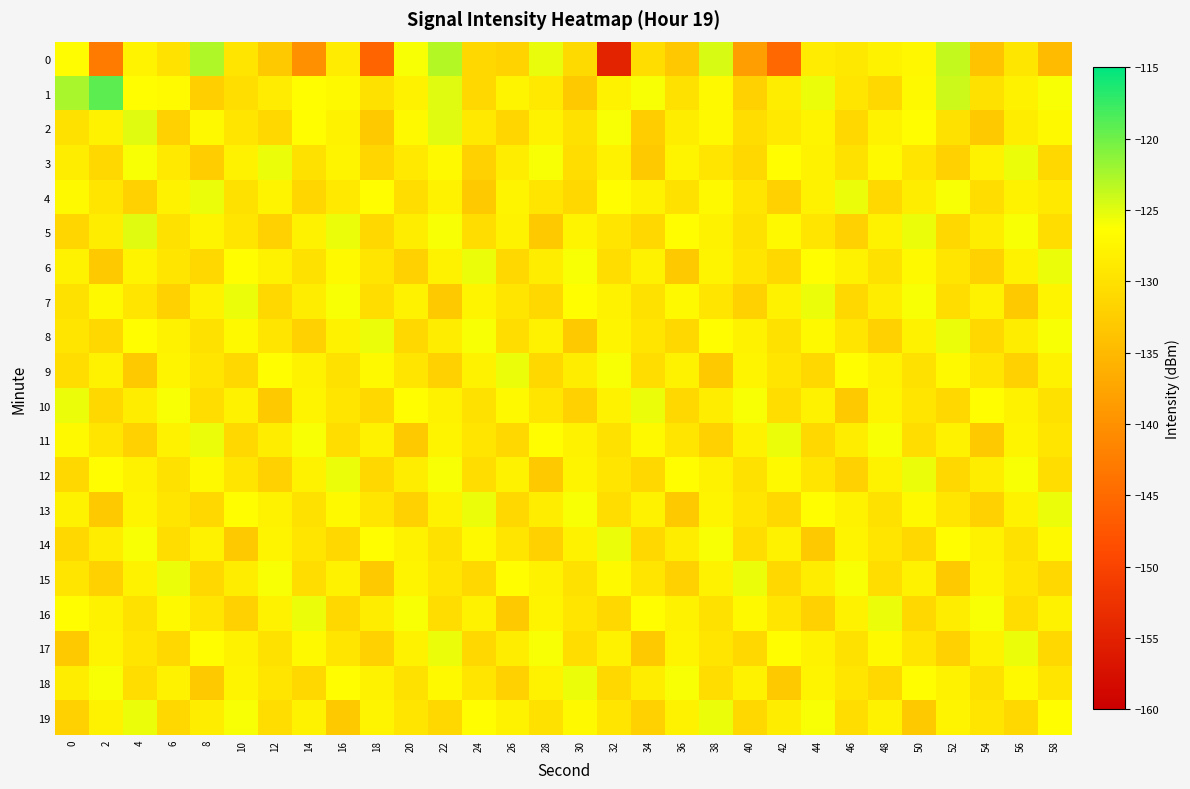

Reading left to right, what are all the values shown in this chart?

0: 0=-126.7	2=-142.8	4=-127.8	6=-129.9	8=-122.8	10=-129.5	12=-133.0	14=-140.1	16=-128.5	18=-145.6	20=-126.0	22=-123.0	24=-131.0	26=-131.7	28=-125.3	30=-130.9	32=-154.9	34=-130.6	36=-133.3	38=-124.6	40=-138.5	42=-145.4	44=-128.6	46=-129.1	48=-128.0	50=-127.2	52=-123.7	54=-133.8	56=-129.4	58=-134.8
1: 0=-122.5	2=-119.1	4=-126.5	6=-126.8	8=-132.2	10=-130.4	12=-128.7	14=-126.6	16=-127.1	18=-130.0	20=-128.0	22=-125.0	24=-131.0	26=-127.5	28=-129.0	30=-133.0	32=-128.0	34=-126.0	36=-130.0	38=-127.0	40=-132.0	42=-128.5	44=-125.5	46=-129.5	48=-131.0	50=-127.0	52=-124.0	54=-130.0	56=-128.0	58=-126.0
2: 0=-130.0	2=-128.0	4=-125.0	6=-132.0	8=-127.0	10=-129.5	12=-131.0	14=-126.5	16=-128.0	18=-133.0	20=-127.0	22=-125.0	24=-129.0	26=-131.5	28=-128.0	30=-130.0	32=-126.0	34=-132.5	36=-128.5	38=-127.0	40=-130.5	42=-129.0	44=-127.5	46=-131.0	48=-128.0	50=-126.5	52=-130.0	54=-133.0	56=-128.5	58=-127.0
3: 0=-128.5	2=-131.0	4=-126.0	6=-129.0	8=-132.5	10=-128.0	12=-125.5	14=-130.0	16=-127.5	18=-131.5	20=-129.0	22=-127.0	24=-132.0	26=-128.5	28=-126.0	30=-130.5	32=-128.0	34=-133.0	36=-127.5	38=-129.5	40=-131.0	42=-126.5	44=-128.0	46=-130.0	48=-127.0	50=-129.5	52=-132.0	54=-128.0	56=-125.5	58=-131.0
4: 0=-127.0	2=-129.5	4=-132.0	6=-128.0	8=-125.5	10=-130.0	12=-127.5	14=-131.5	16=-129.0	18=-126.5	20=-130.5	22=-128.0	24=-133.0	26=-127.5	28=-129.5	30=-131.0	32=-126.5	34=-128.0	36=-130.0	38=-127.0	40=-129.5	42=-132.0	44=-128.0	46=-125.5	48=-131.0	50=-128.5	52=-126.0	54=-130.5	56=-128.0	58=-129.0
5: 0=-131.5	2=-128.5	4=-125.0	6=-130.0	8=-127.5	10=-129.5	12=-132.0	14=-128.0	16=-125.5	18=-131.0	20=-128.5	22=-126.0	24=-130.5	26=-128.0	28=-133.0	30=-127.5	32=-129.5	34=-131.0	36=-126.5	38=-128.0	40=-130.0	42=-127.0	44=-129.5	46=-132.0	48=-128.0	50=-125.5	52=-131.0	54=-128.5	56=-126.0	58=-130.5
6: 0=-128.0	2=-133.0	4=-127.5	6=-129.5	8=-131.0	10=-126.5	12=-128.0	14=-130.0	16=-127.0	18=-129.5	20=-132.0	22=-128.0	24=-125.5	26=-131.0	28=-128.5	30=-126.0	32=-130.5	34=-128.0	36=-133.0	38=-127.5	40=-129.5	42=-131.0	44=-126.5	46=-128.0	48=-130.0	50=-127.0	52=-129.5	54=-132.0	56=-128.0	58=-125.5
7: 0=-130.0	2=-127.0	4=-129.5	6=-132.0	8=-128.0	10=-125.5	12=-131.0	14=-128.5	16=-126.0	18=-130.5	20=-128.0	22=-133.0	24=-127.5	26=-129.5	28=-131.0	30=-126.5	32=-128.0	34=-130.0	36=-127.0	38=-129.5	40=-132.0	42=-128.0	44=-125.5	46=-131.0	48=-128.5	50=-126.0	52=-130.5	54=-128.0	56=-133.0	58=-127.5
8: 0=-129.5	2=-131.0	4=-126.5	6=-128.0	8=-130.0	10=-127.0	12=-129.5	14=-132.0	16=-128.0	18=-125.5	20=-131.0	22=-128.5	24=-126.0	26=-130.5	28=-128.0	30=-133.0	32=-127.5	34=-129.5	36=-131.0	38=-126.5	40=-128.0	42=-130.0	44=-127.0	46=-129.5	48=-132.0	50=-128.0	52=-125.5	54=-131.0	56=-128.5	58=-126.0
9: 0=-130.5	2=-128.0	4=-133.0	6=-127.5	8=-129.5	10=-131.0	12=-126.5	14=-128.0	16=-130.0	18=-127.0	20=-129.5	22=-132.0	24=-128.0	26=-125.5	28=-131.0	30=-128.5	32=-126.0	34=-130.5	36=-128.0	38=-133.0	40=-127.5	42=-129.5	44=-131.0	46=-126.5	48=-128.0	50=-130.0	52=-127.0	54=-129.5	56=-132.0	58=-128.0
10: 0=-125.5	2=-131.0	4=-128.5	6=-126.0	8=-130.5	10=-128.0	12=-133.0	14=-127.5	16=-129.5	18=-131.0	20=-126.5	22=-128.0	24=-130.0	26=-127.0	28=-129.5	30=-132.0	32=-128.0	34=-125.5	36=-131.0	38=-128.5	40=-126.0	42=-130.5	44=-128.0	46=-133.0	48=-127.5	50=-129.5	52=-131.0	54=-126.5	56=-128.0	58=-130.0
11: 0=-127.0	2=-129.5	4=-132.0	6=-128.0	8=-125.5	10=-131.0	12=-128.5	14=-126.0	16=-130.5	18=-128.0	20=-133.0	22=-127.5	24=-129.5	26=-131.0	28=-126.5	30=-128.0	32=-130.0	34=-127.0	36=-129.5	38=-132.0	40=-128.0	42=-125.5	44=-131.0	46=-128.5	48=-126.0	50=-130.5	52=-128.0	54=-133.0	56=-127.5	58=-129.5
12: 0=-131.0	2=-126.5	4=-128.0	6=-130.0	8=-127.0	10=-129.5	12=-132.0	14=-128.0	16=-125.5	18=-131.0	20=-128.5	22=-126.0	24=-130.5	26=-128.0	28=-133.0	30=-127.5	32=-129.5	34=-131.0	36=-126.5	38=-128.0	40=-130.0	42=-127.0	44=-129.5	46=-132.0	48=-128.0	50=-125.5	52=-131.0	54=-128.5	56=-126.0	58=-130.5
13: 0=-128.0	2=-133.0	4=-127.5	6=-129.5	8=-131.0	10=-126.5	12=-128.0	14=-130.0	16=-127.0	18=-129.5	20=-132.0	22=-128.0	24=-125.5	26=-131.0	28=-128.5	30=-126.0	32=-130.5	34=-128.0	36=-133.0	38=-127.5	40=-129.5	42=-131.0	44=-126.5	46=-128.0	48=-130.0	50=-127.0	52=-129.5	54=-132.0	56=-128.0	58=-125.5
14: 0=-131.0	2=-128.5	4=-126.0	6=-130.5	8=-128.0	10=-133.0	12=-127.5	14=-129.5	16=-131.0	18=-126.5	20=-128.0	22=-130.0	24=-127.0	26=-129.5	28=-132.0	30=-128.0	32=-125.5	34=-131.0	36=-128.5	38=-126.0	40=-130.5	42=-128.0	44=-133.0	46=-127.5	48=-129.5	50=-131.0	52=-126.5	54=-128.0	56=-130.0	58=-127.0
15: 0=-129.5	2=-132.0	4=-128.0	6=-125.5	8=-131.0	10=-128.5	12=-126.0	14=-130.5	16=-128.0	18=-133.0	20=-127.5	22=-129.5	24=-131.0	26=-126.5	28=-128.0	30=-130.0	32=-127.0	34=-129.5	36=-132.0	38=-128.0	40=-125.5	42=-131.0	44=-128.5	46=-126.0	48=-130.5	50=-128.0	52=-133.0	54=-127.5	56=-129.5	58=-131.0
16: 0=-126.5	2=-128.0	4=-130.0	6=-127.0	8=-129.5	10=-132.0	12=-128.0	14=-125.5	16=-131.0	18=-128.5	20=-126.0	22=-130.5	24=-128.0	26=-133.0	28=-127.5	30=-129.5	32=-131.0	34=-126.5	36=-128.0	38=-130.0	40=-127.0	42=-129.5	44=-132.0	46=-128.0	48=-125.5	50=-131.0	52=-128.5	54=-126.0	56=-130.5	58=-128.0
17: 0=-133.0	2=-127.5	4=-129.5	6=-131.0	8=-126.5	10=-128.0	12=-130.0	14=-127.0	16=-129.5	18=-132.0	20=-128.0	22=-125.5	24=-131.0	26=-128.5	28=-126.0	30=-130.5	32=-128.0	34=-133.0	36=-127.5	38=-129.5	40=-131.0	42=-126.5	44=-128.0	46=-130.0	48=-127.0	50=-129.5	52=-132.0	54=-128.0	56=-125.5	58=-131.0
18: 0=-128.5	2=-126.0	4=-130.5	6=-128.0	8=-133.0	10=-127.5	12=-129.5	14=-131.0	16=-126.5	18=-128.0	20=-130.0	22=-127.0	24=-129.5	26=-132.0	28=-128.0	30=-125.5	32=-131.0	34=-128.5	36=-126.0	38=-130.5	40=-128.0	42=-133.0	44=-127.5	46=-129.5	48=-131.0	50=-126.5	52=-128.0	54=-130.0	56=-127.0	58=-129.5
19: 0=-132.0	2=-128.0	4=-125.5	6=-131.0	8=-128.5	10=-126.0	12=-130.5	14=-128.0	16=-133.0	18=-127.5	20=-129.5	22=-131.0	24=-126.5	26=-128.0	28=-130.0	30=-127.0	32=-129.5	34=-132.0	36=-128.0	38=-125.5	40=-131.0	42=-128.5	44=-126.0	46=-130.5	48=-128.0	50=-133.0	52=-127.5	54=-129.5	56=-131.0	58=-126.5